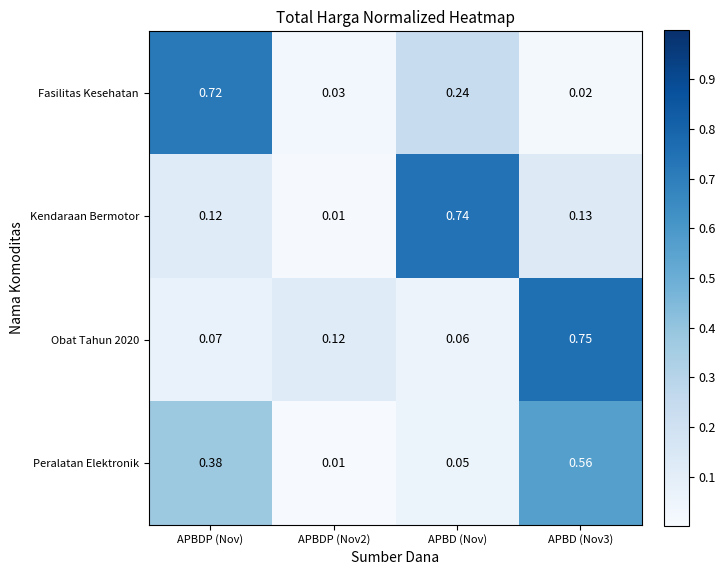

At which label does Fasilitas Kesehatan reach its peak?

APBDP (Nov)